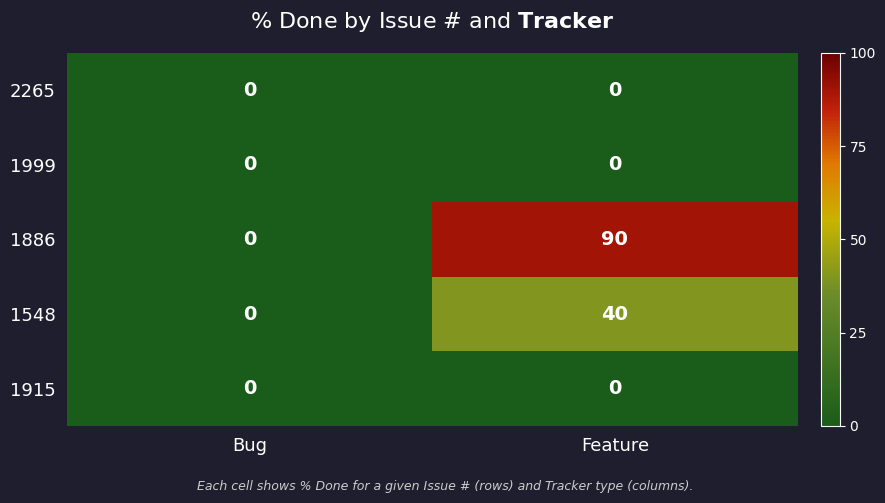

What is the difference between the 1548 values at Feature and Bug?

40